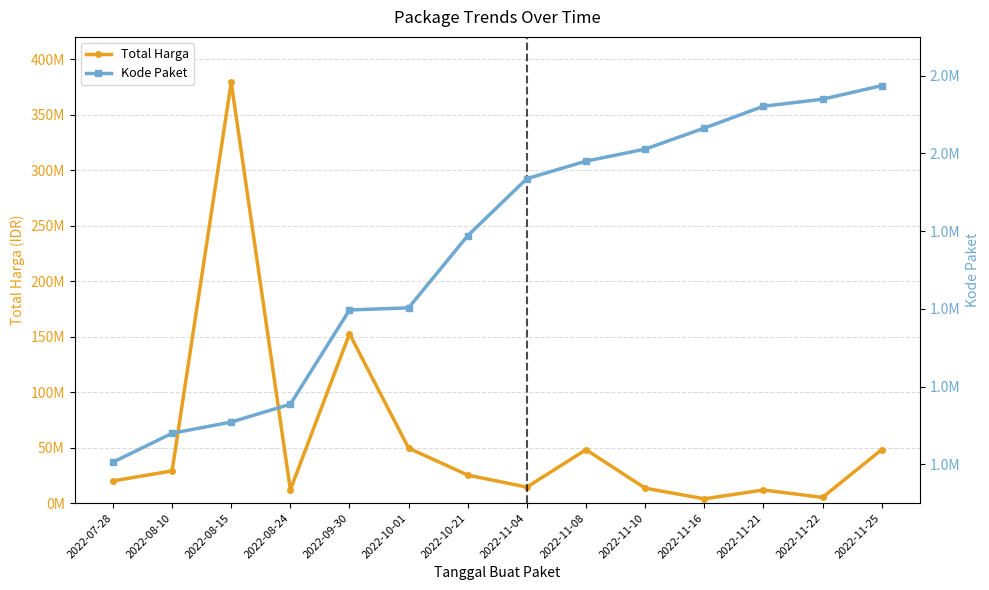

The Kode Paket series shows 971916 at 2022-11-10. True or false?

False